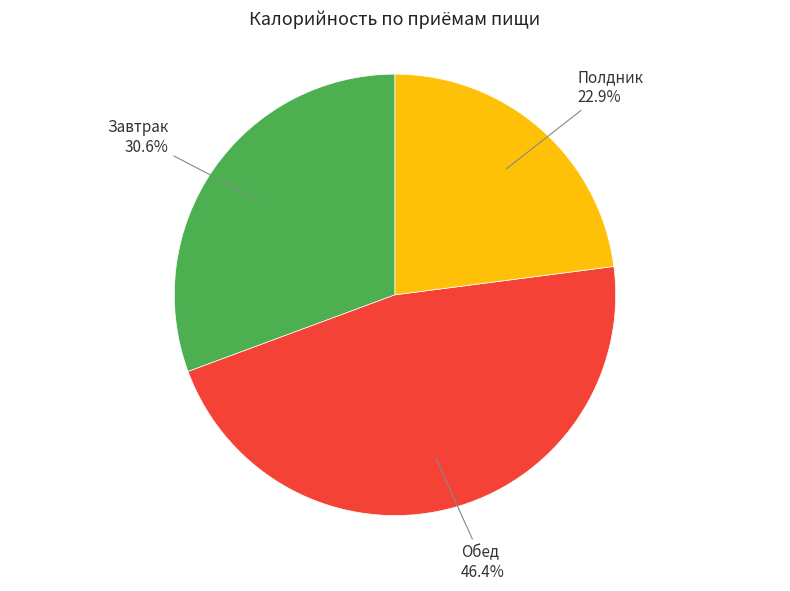

Is there any slice that represents more than half of the pie?

No